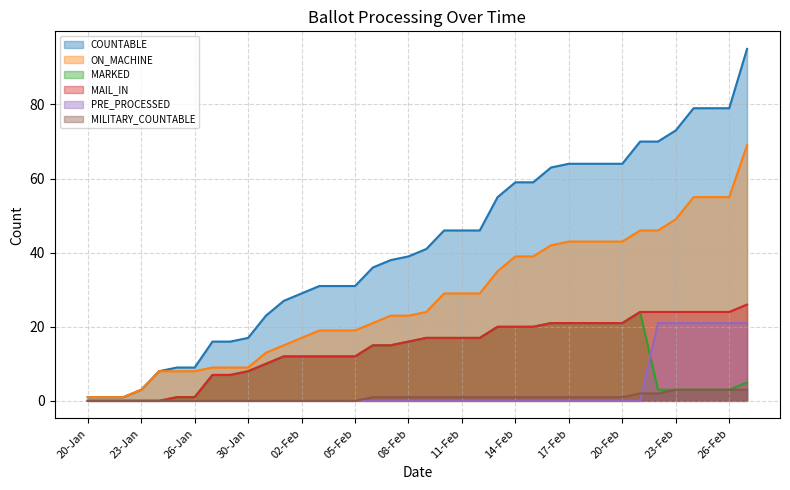

Between which two adjacent categories do PRE_PROCESSED and MARKED first intersect?

21-Feb and 22-Feb